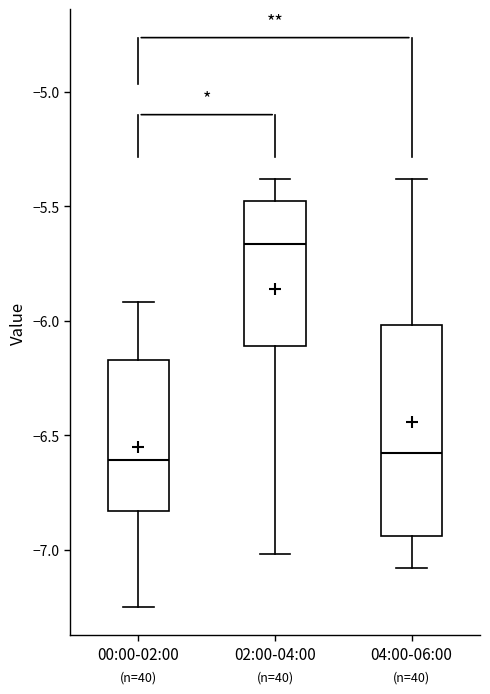

Which box has the highest median line?

02:00-04:00